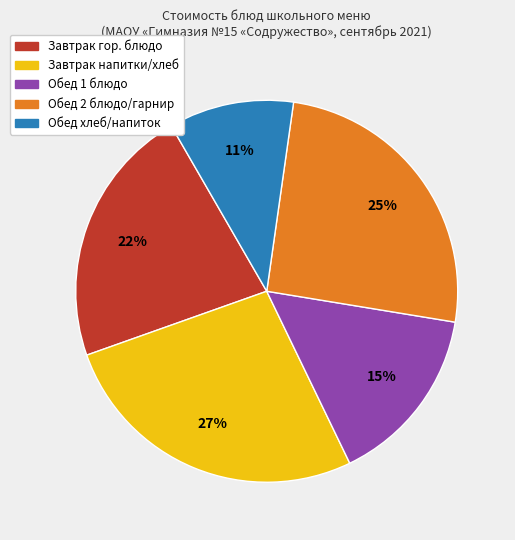

To the nearest percent, what is the average slice percentage?

20%